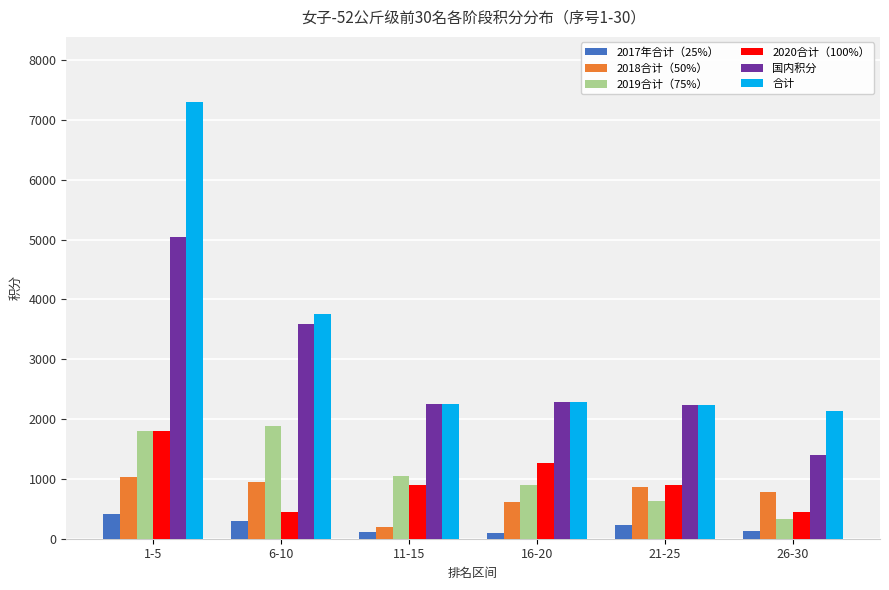

Between 6-10 and 11-15, which series saw the biggest shift?

合计